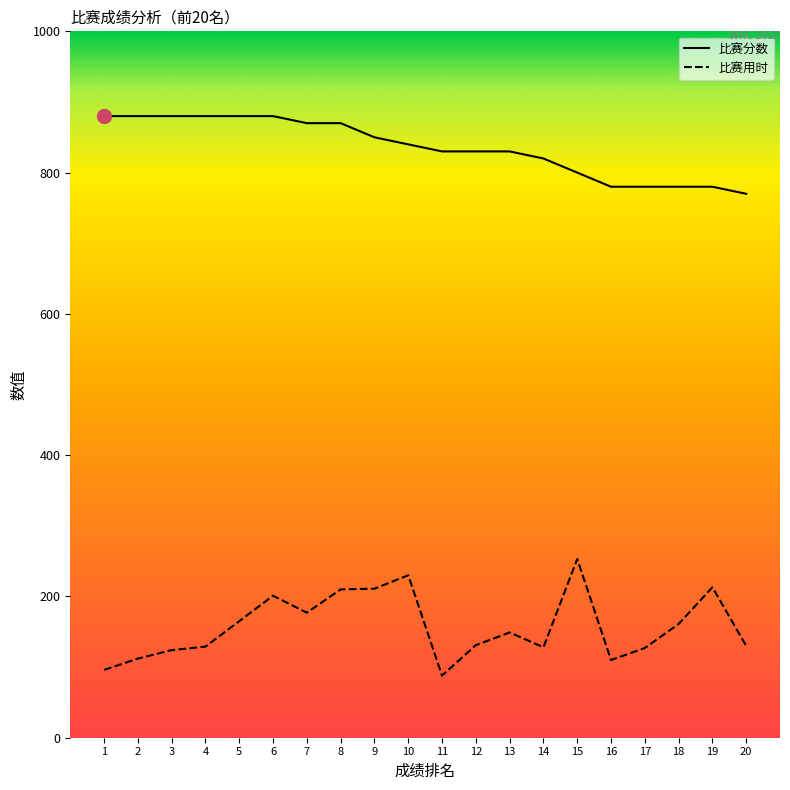

True or false: 比赛用时 has more than 1 points higher than both neighbors.

True